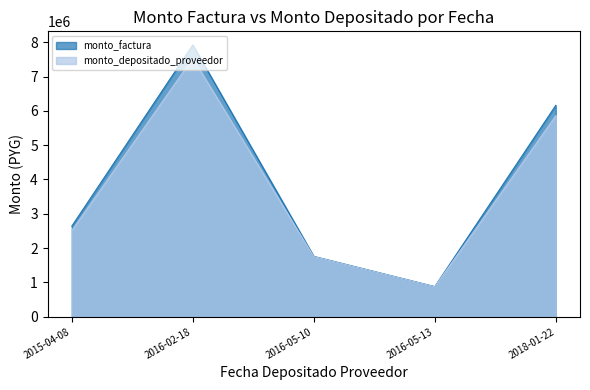

Which label corresponds to the smallest value in the chart?

2016-05-13